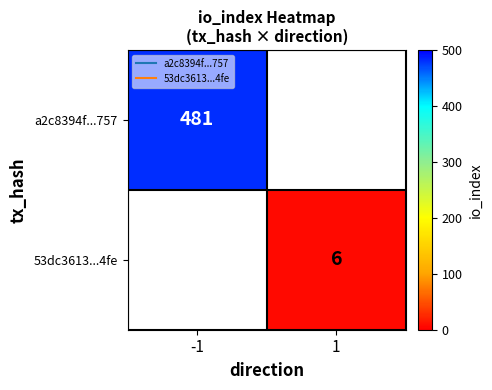

Is the value of 53dc3613...4fe at -1 greater than the value of a2c8394f...757 at 1?

No